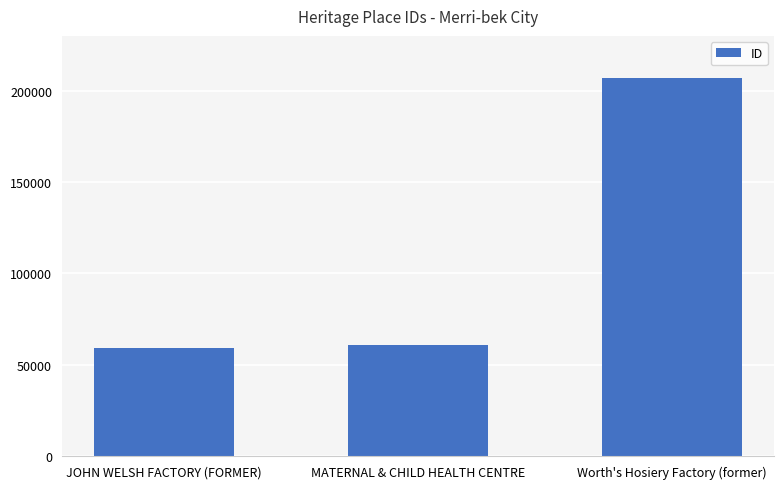

Reading right to left, transcribe all the data shown in this chart.

Worth's Hosiery Factory (former)=206829	MATERNAL & CHILD HEALTH CENTRE=60692	JOHN WELSH FACTORY (FORMER)=59065